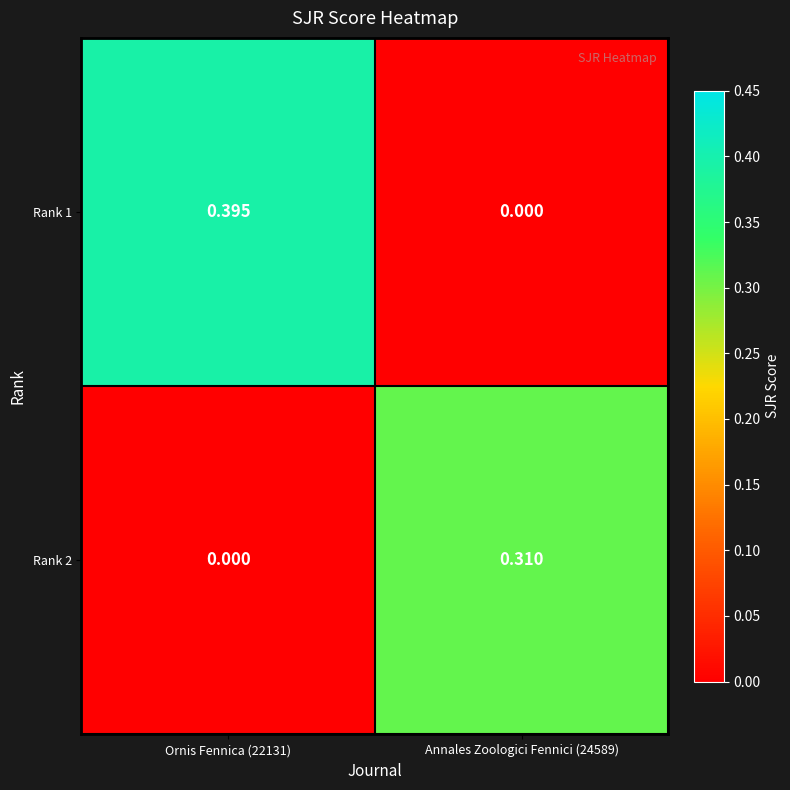

How many data points does each series have?

2